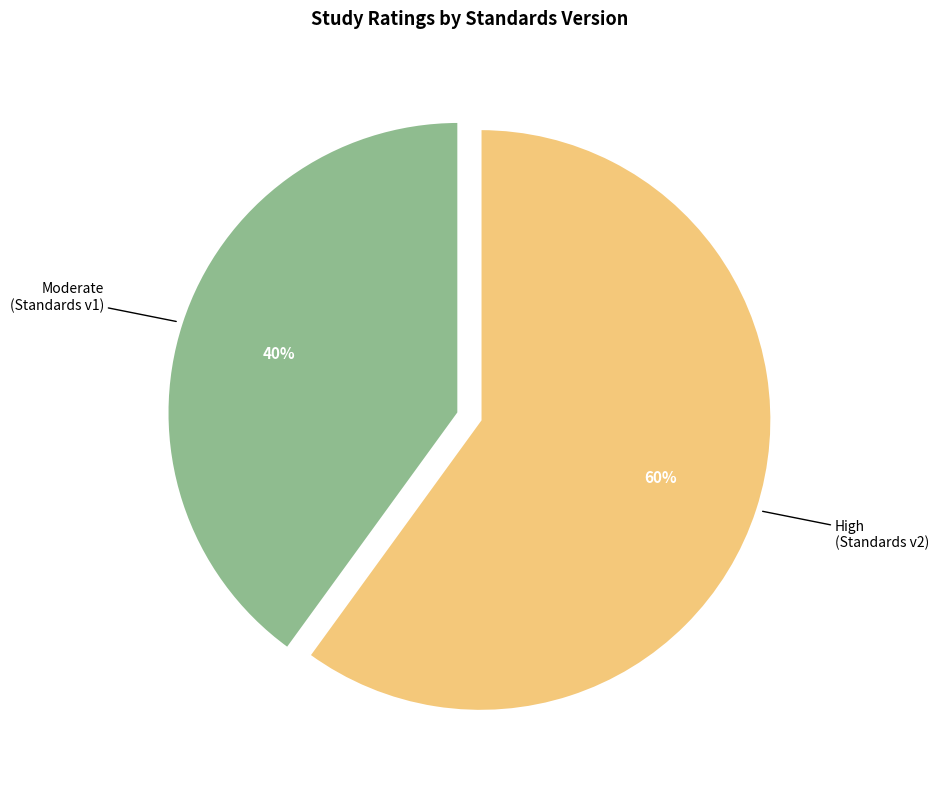

Which slice is the smallest?

Moderate (Standards v1)